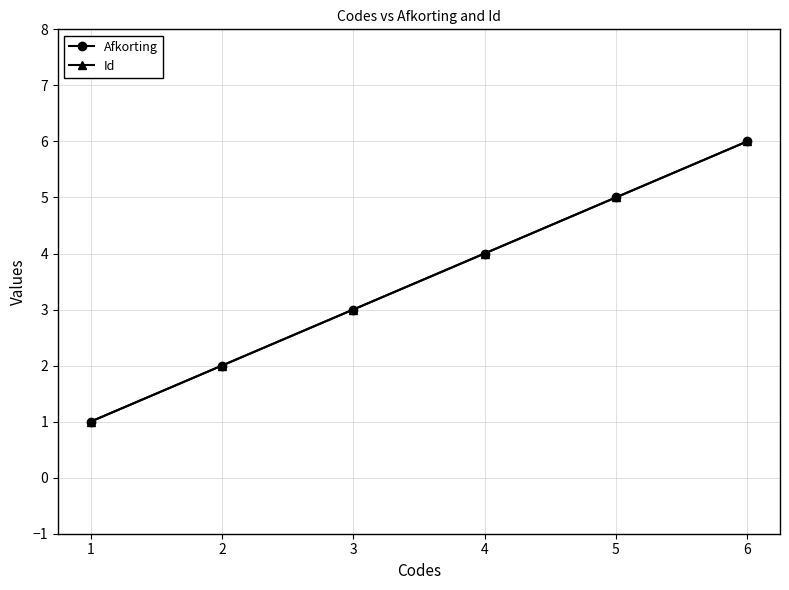

Is it true that Id equals 3 at 6?

False